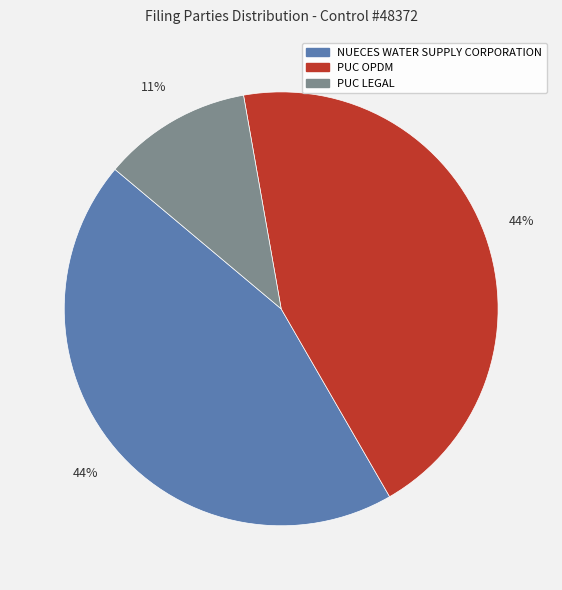

What is the ratio of the value at NUECES WATER SUPPLY CORPORATION to the value at PUC OPDM?

1.0